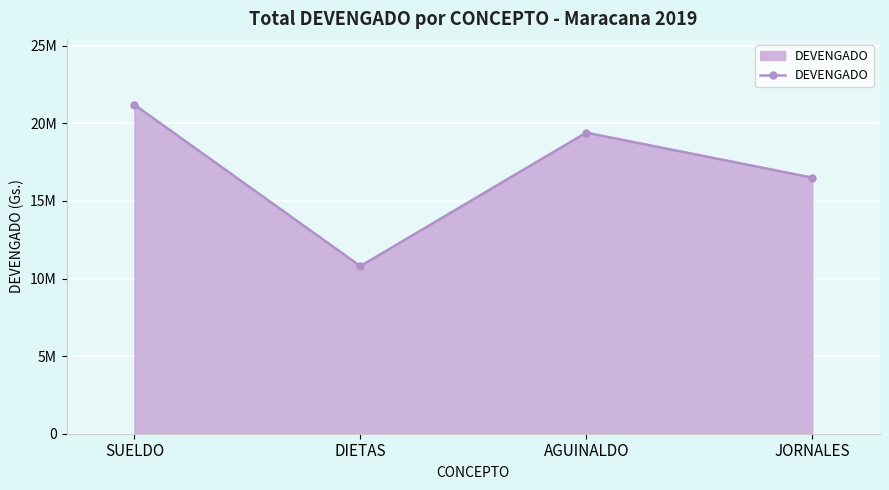

What is the average value?

16975000